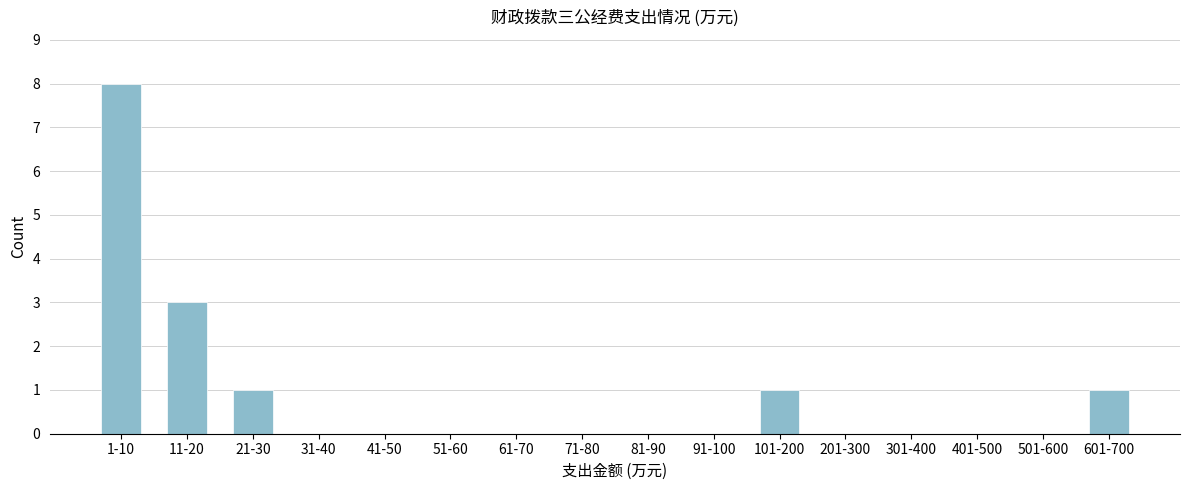

Reading left to right, extract all data points from this chart.

1-10=8	11-20=3	21-30=1	31-40=0	41-50=0	51-60=0	61-70=0	71-80=0	81-90=0	91-100=0	101-200=1	201-300=0	301-400=0	401-500=0	501-600=0	601-700=1